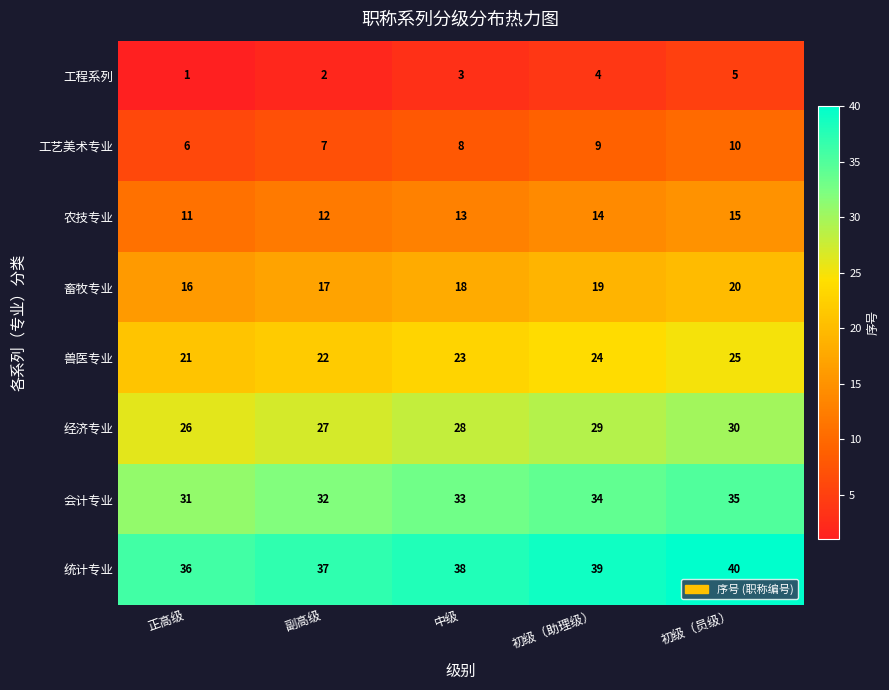

What is the difference between the maximum and second lowest values in the 经济专业 series?

3